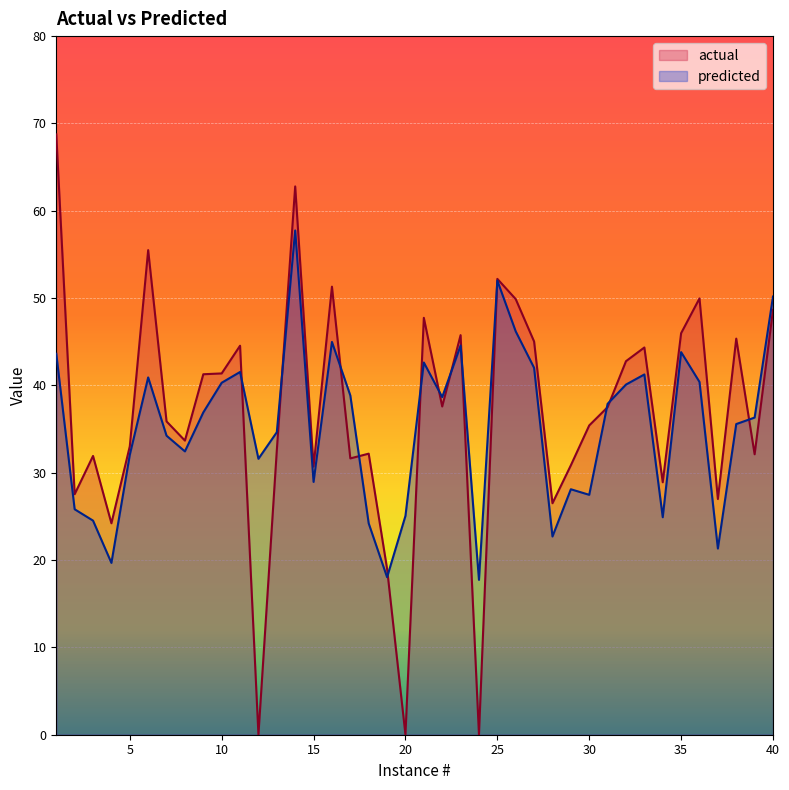

Reading left to right, list all the values displayed in this chart.

actual: 68.7	27.5	31.9	24.2	33.0	55.5	35.9	33.7	41.3	41.4	44.5	0.0	32.6	62.8	30.7	51.3	31.6	32.2	19.0	0.0	47.7	37.6	45.8	0.0	52.2	49.9	45.0	26.5	30.9	35.4	37.5	42.8	44.3	28.9	46.0	50.0	27.0	45.4	32.1	48.7
predicted: 43.6	25.8	24.5	19.7	32.0	40.9	34.2	32.4	36.9	40.3	41.5	31.6	34.6	57.7	28.9	45.0	38.8	24.2	18.0	25.1	42.6	38.7	44.6	17.7	52.0	46.2	42.0	22.7	28.1	27.5	37.9	40.1	41.3	24.9	43.8	40.4	21.3	35.6	36.3	50.2